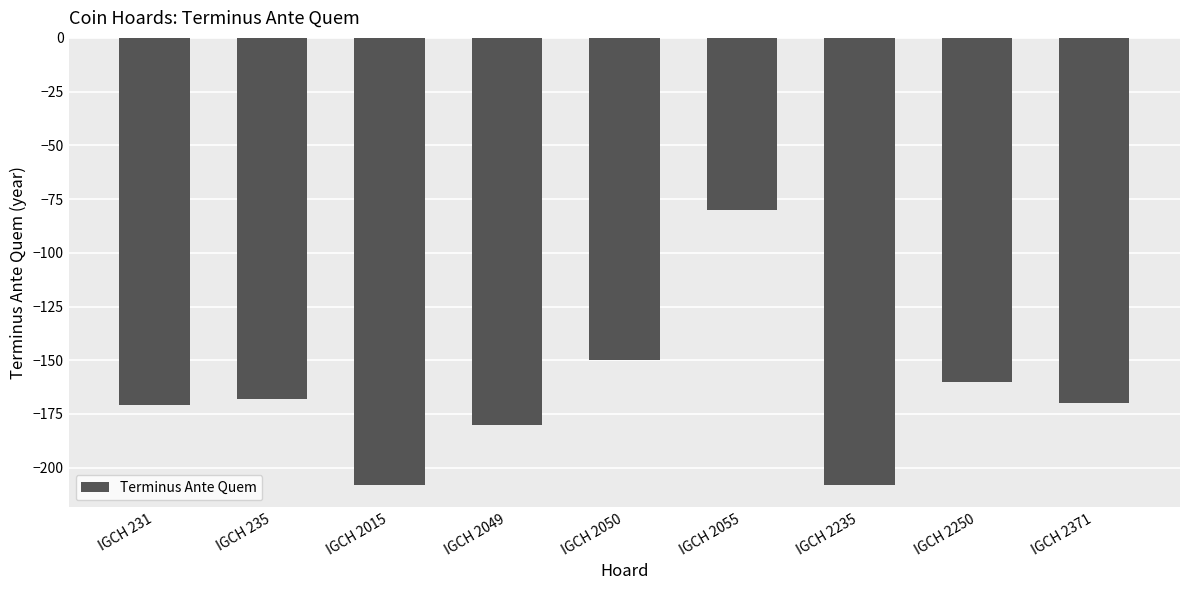

What is the minimum value shown in the chart?

-208